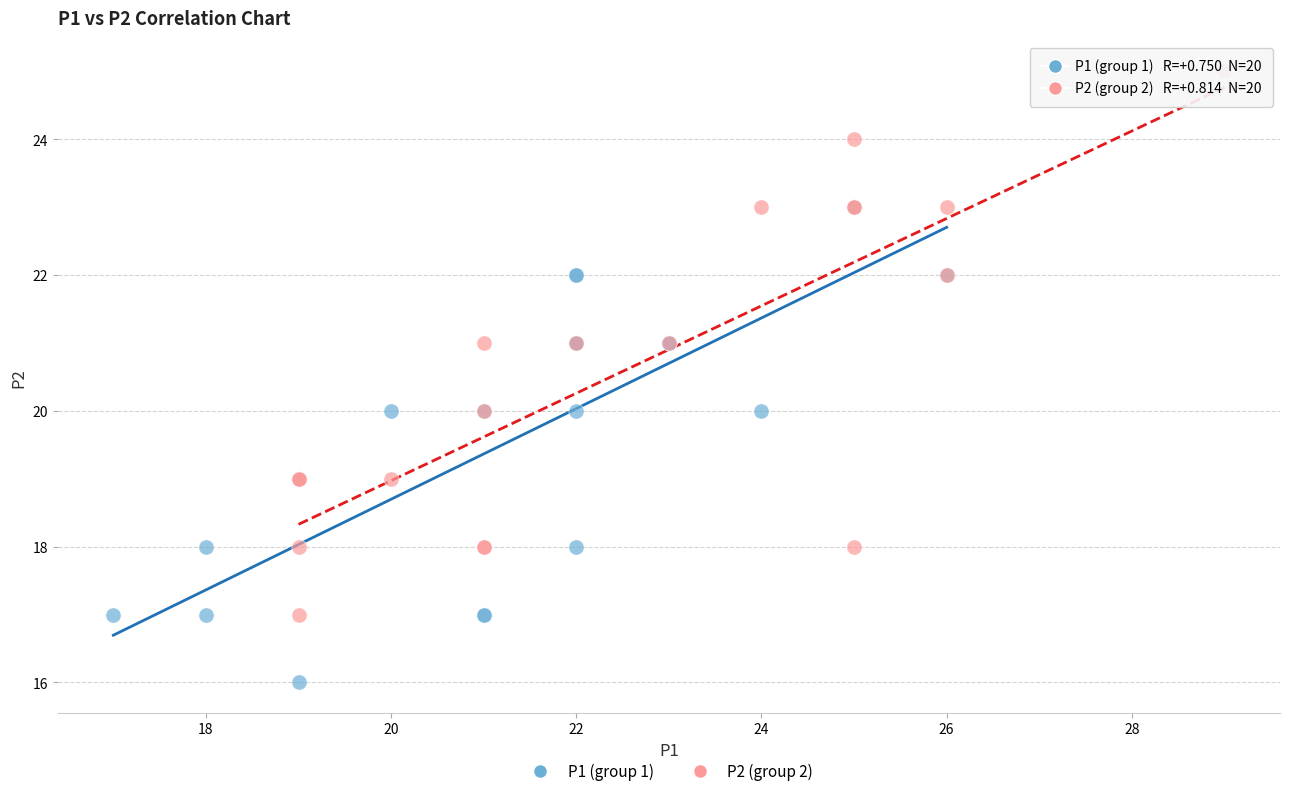

Which series has the widest spread of Y values?

P2 (group 2)